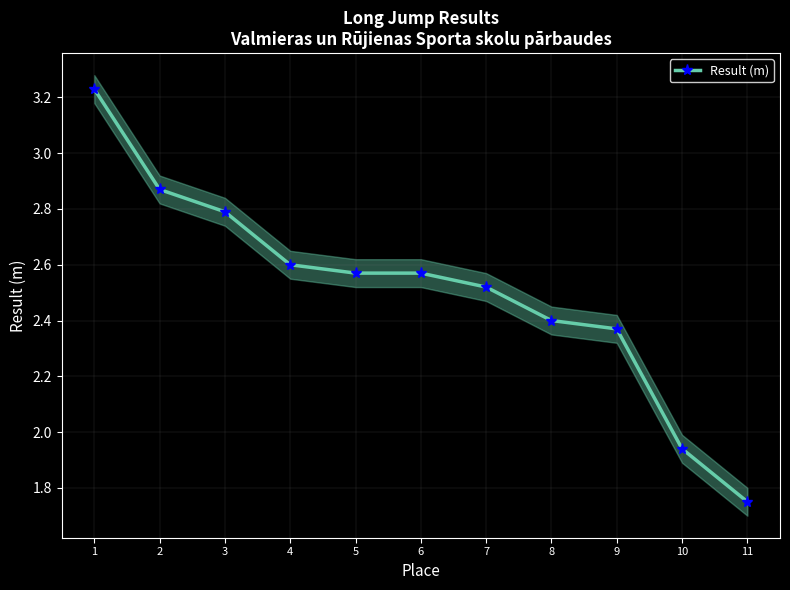

How many lines are shown in the chart?

1